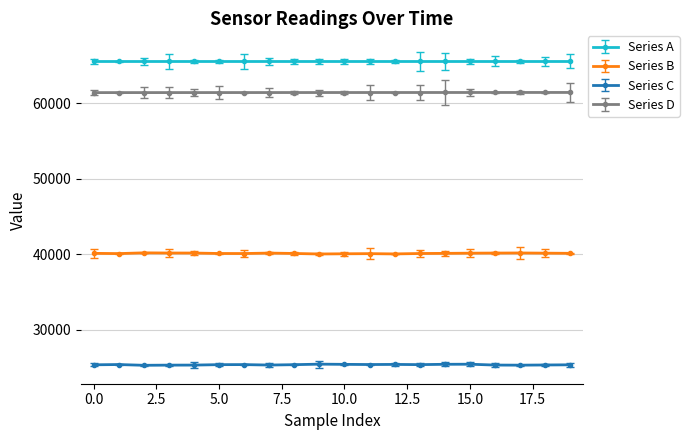

What is the average value of the Series B series?

40137